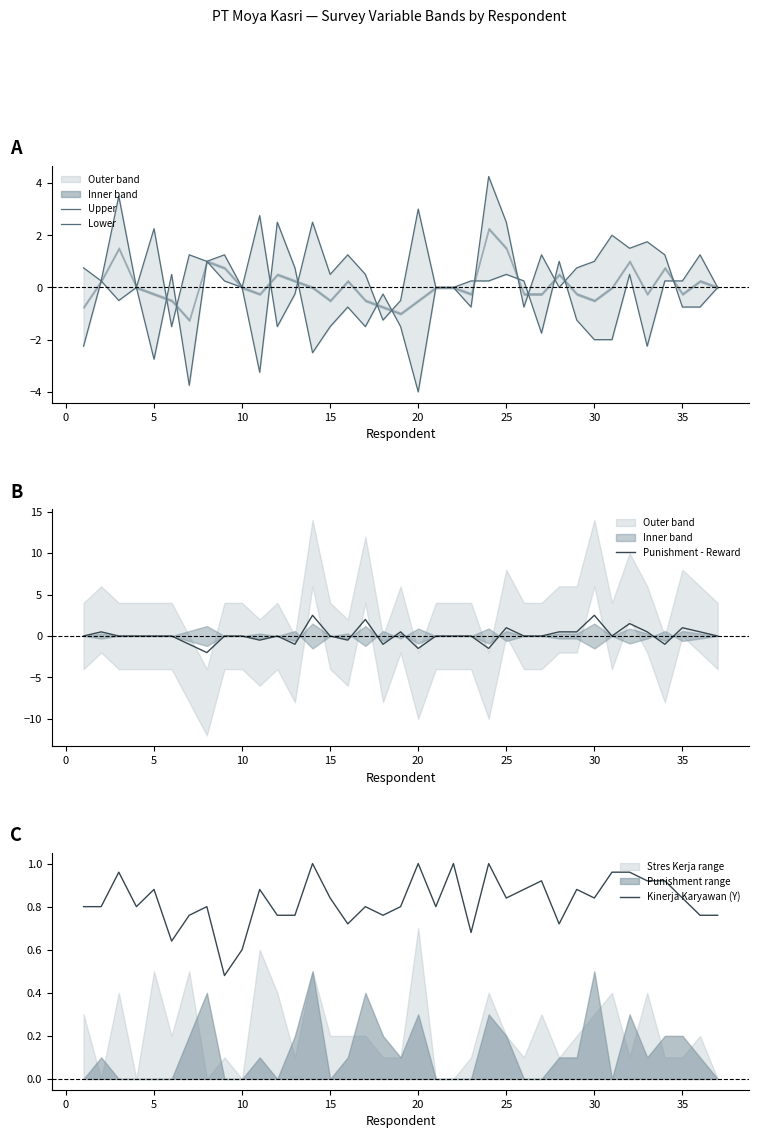

What is the lowest value of the Punishment - Reward series?

-2.0